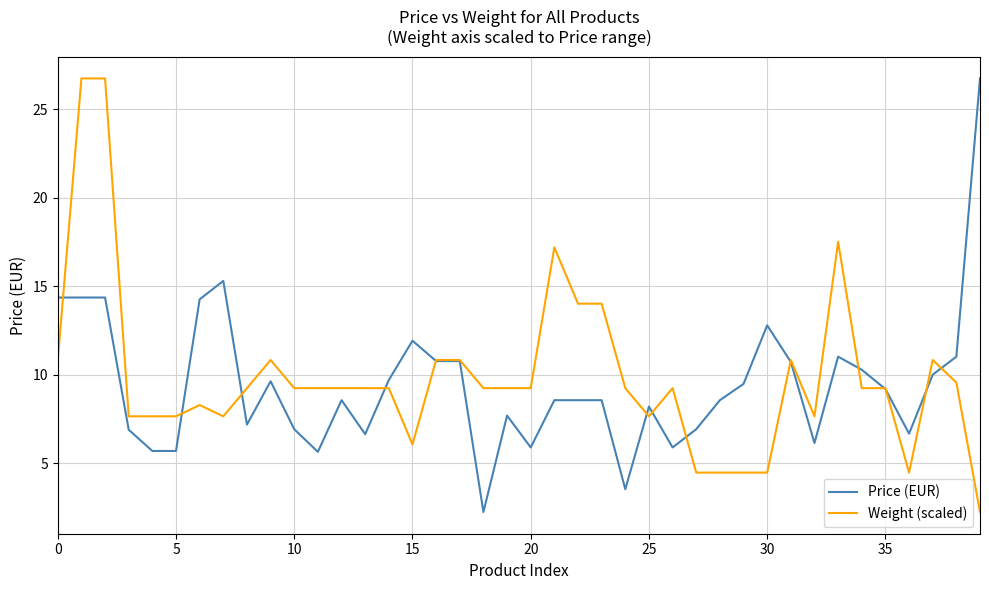

True or false: Price (EUR) and Weight (scaled) intersect in this chart.

True